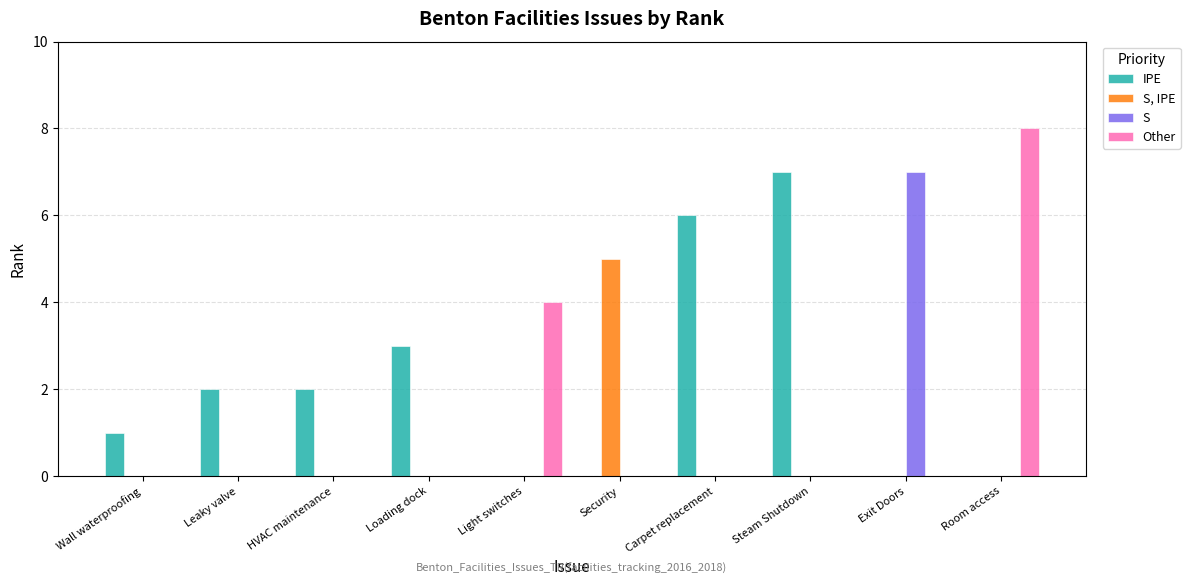

Is it true that IPE equals 0 at Light switches?

True